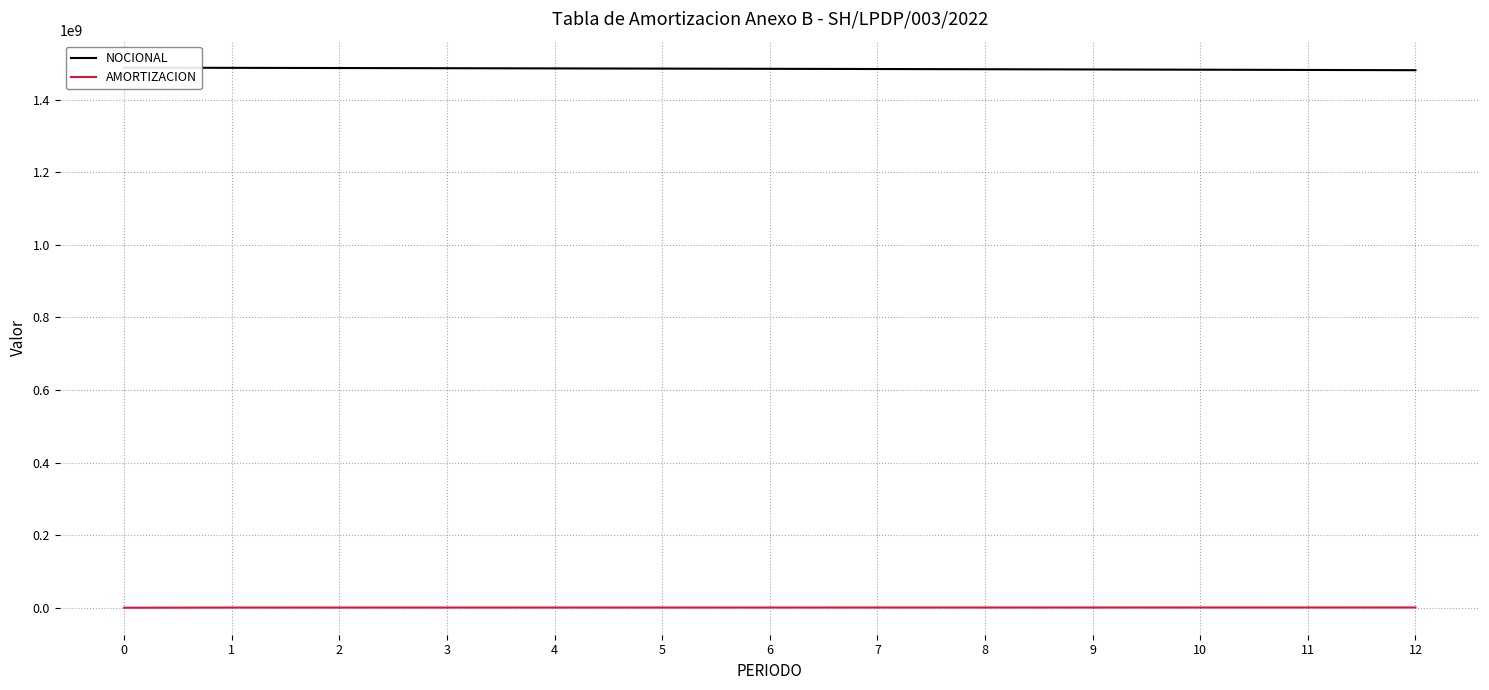

What is the highest value of the NOCIONAL series?

1488190500.0